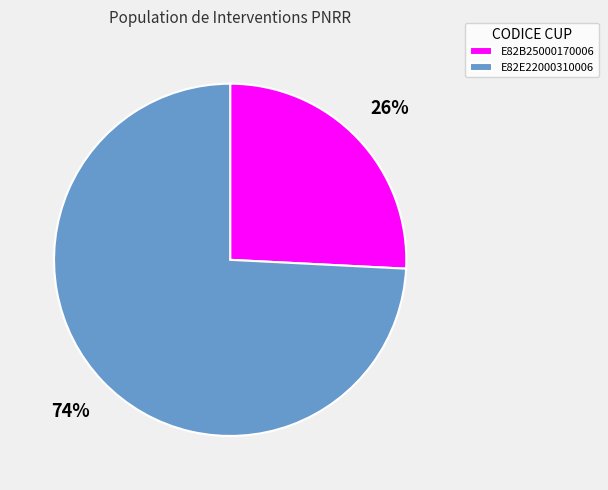

Count the number of slices in the pie.

2